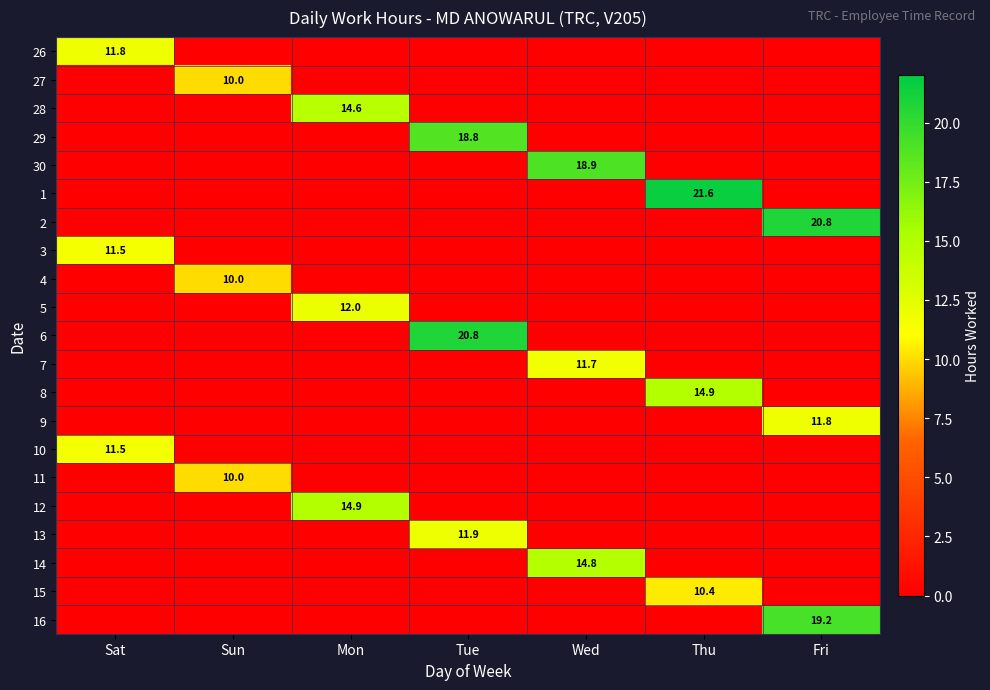

How many distinct data groups are displayed?

21